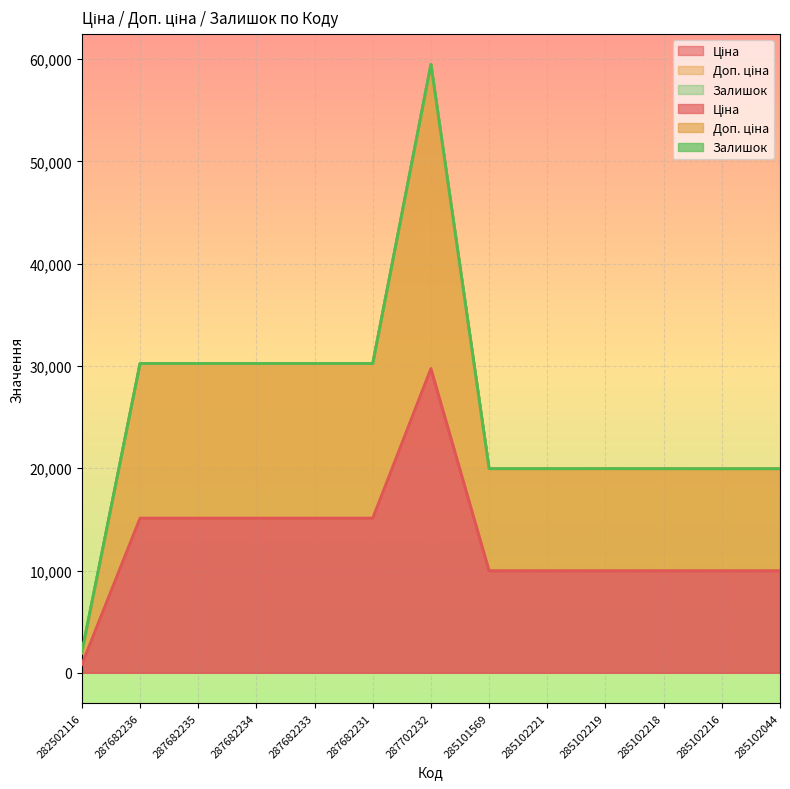

Read the Доп. ціна value at 285102044.

19951.0